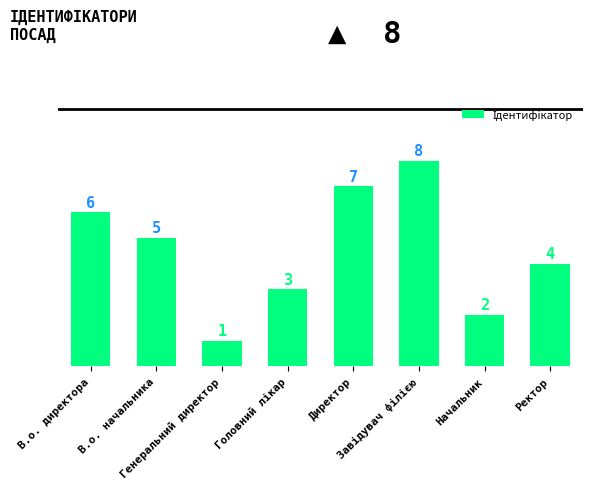

At which label does the data first exceed 5?

В.о. директора